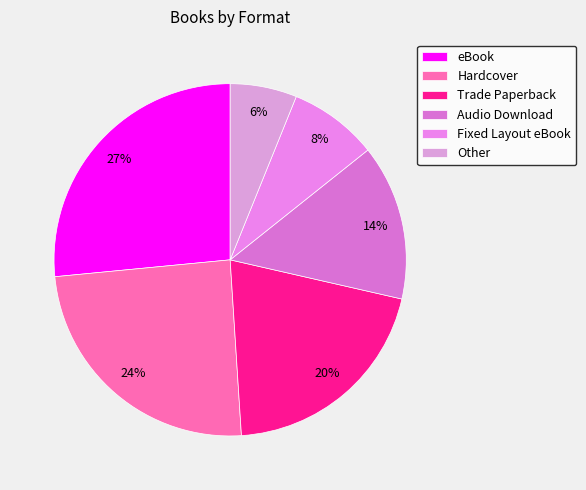

To the nearest percent, what is the average slice percentage?

17%